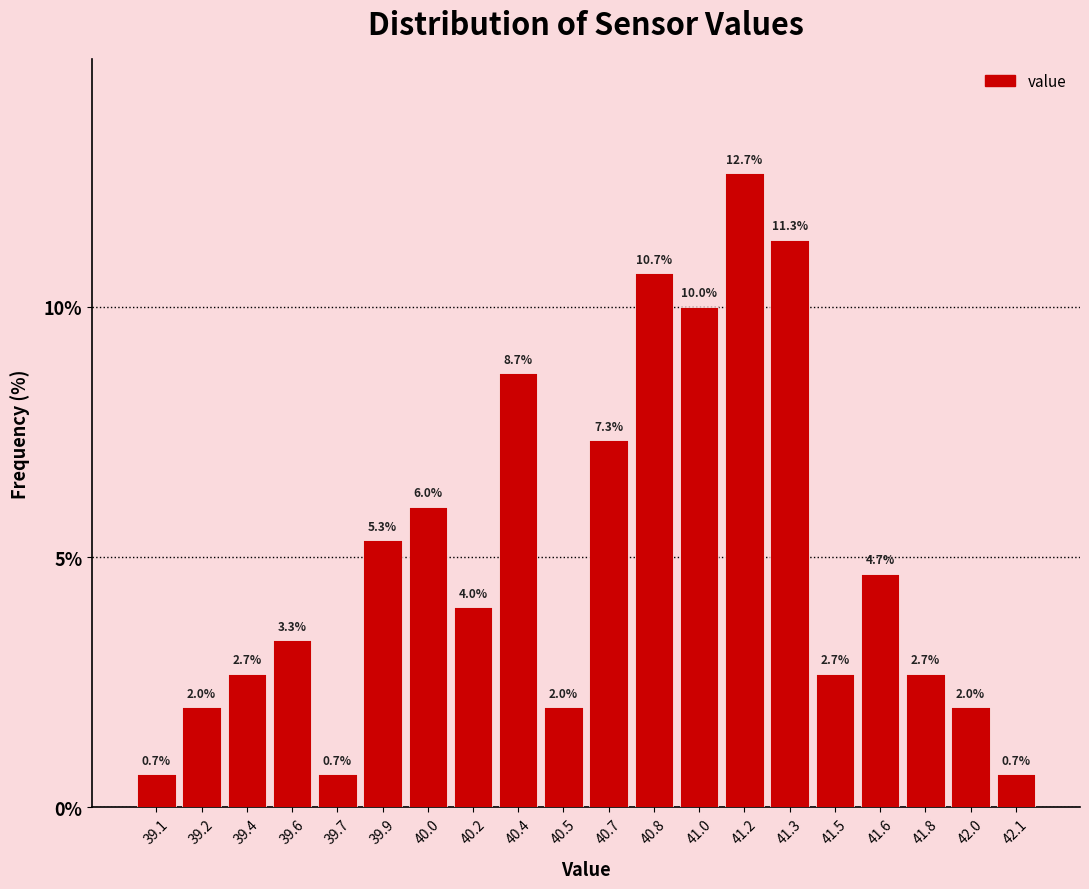

Reading left to right, what are all the values shown in this chart?

39.1=0.7	39.2=2.0	39.4=2.7	39.6=3.3	39.7=0.7	39.9=5.3	40.0=6.0	40.2=4.0	40.4=8.7	40.5=2.0	40.7=7.3	40.8=10.7	41.0=10.0	41.2=12.7	41.3=11.3	41.5=2.7	41.6=4.7	41.8=2.7	42.0=2.0	42.1=0.7